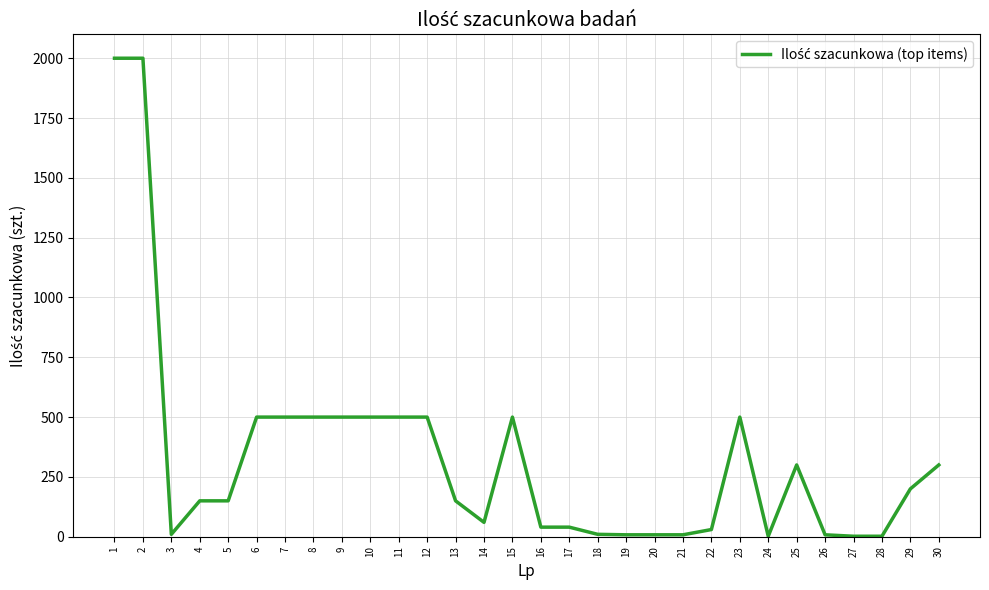

Is it true that the value at 5 is 69?

False